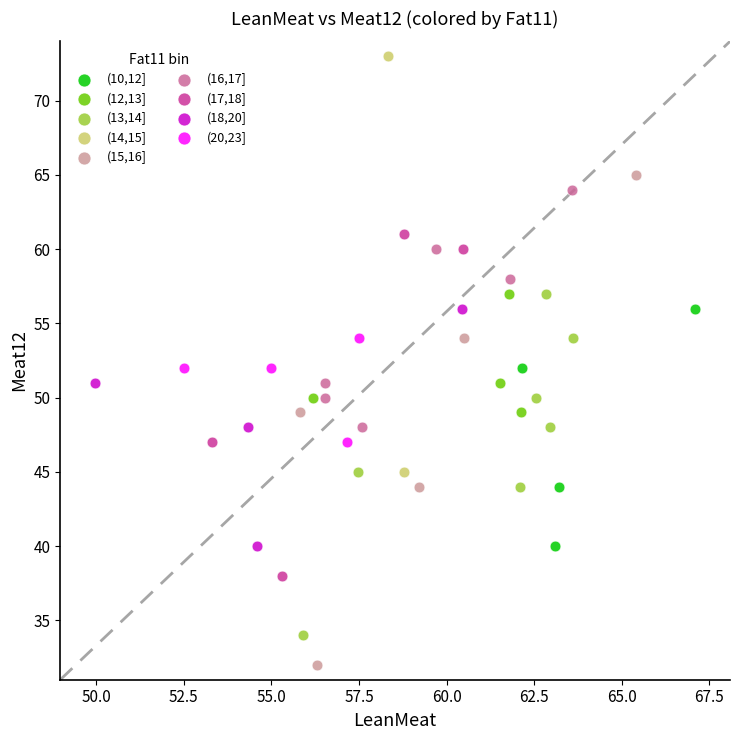

Which series contains the lowest Y value?

(15,16]